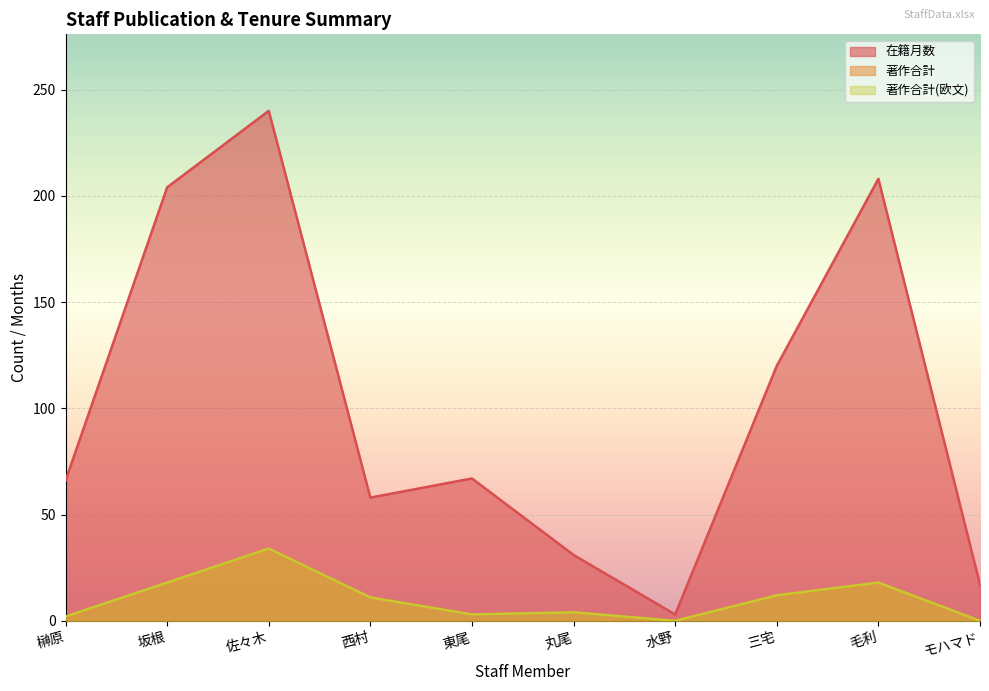

The value of 在籍月数 at 丸尾 is 46. True or false?

False